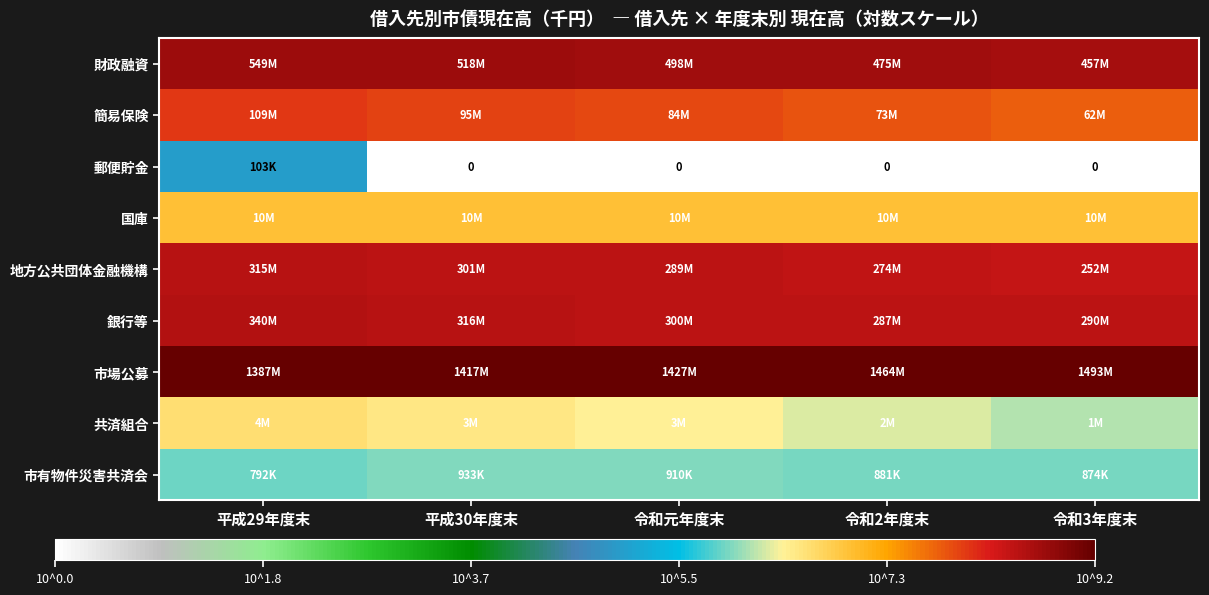

Is the value of 簡易保険 at 平成30年度末 greater than the value of 地方公共団体金融機構 at 令和元年度末?

No